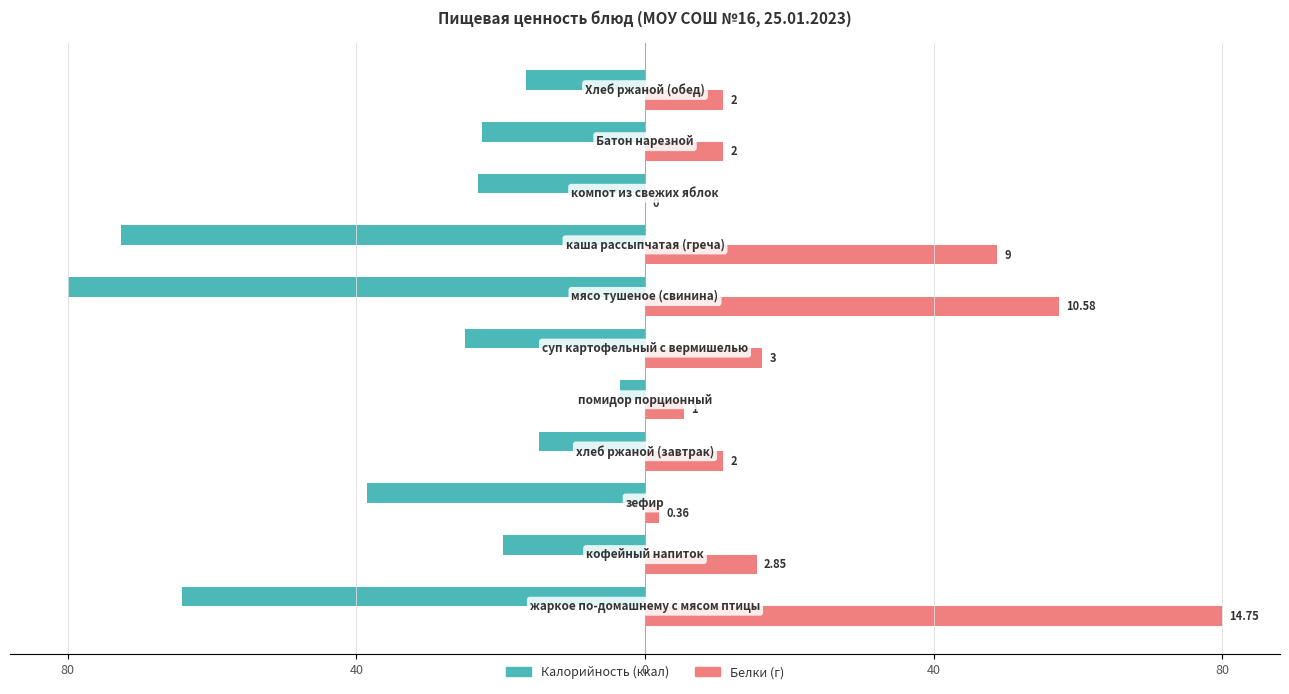

Reading left to right, extract all data points from this chart.

Калорийность: -64.2	-19.7	-38.5	-14.7	-3.4	-24.9	-80.0	-72.7	-23.1	-22.6	-16.5
Белки: 80.0	15.5	2.0	10.8	5.4	16.3	57.4	48.8	0.0	10.8	10.8